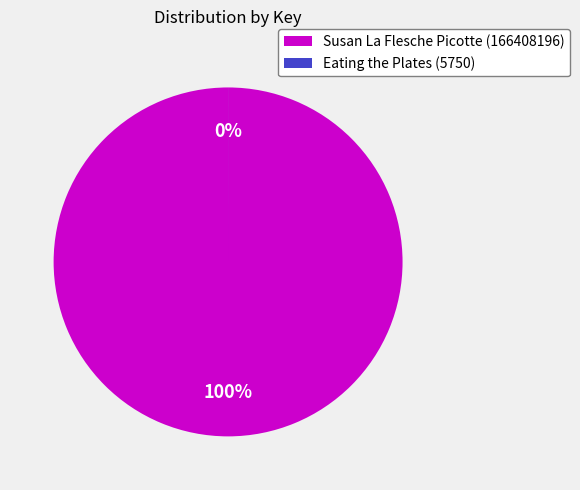

To the nearest percent, what is the difference between the largest and smallest slice percentages?

100%